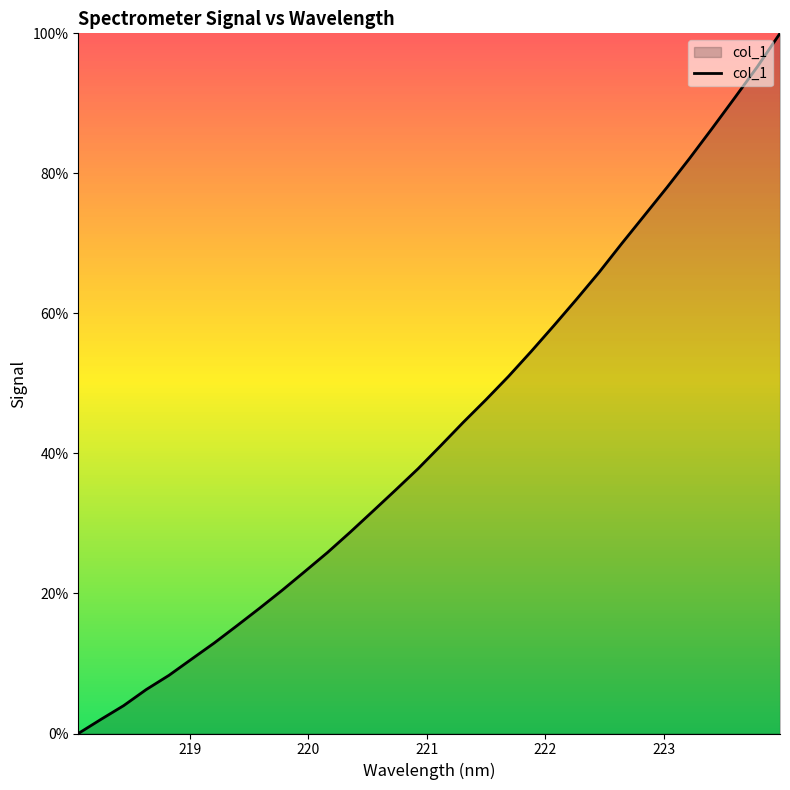

What is the greatest value displayed?

100.0